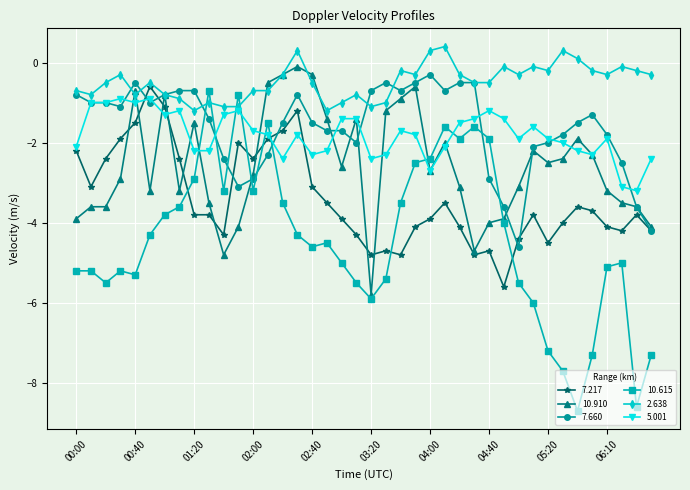

Rank the series by their maximum value, from lowest to highest.

5.001, 10.615, 7.217, 7.660, 10.910, 2.638